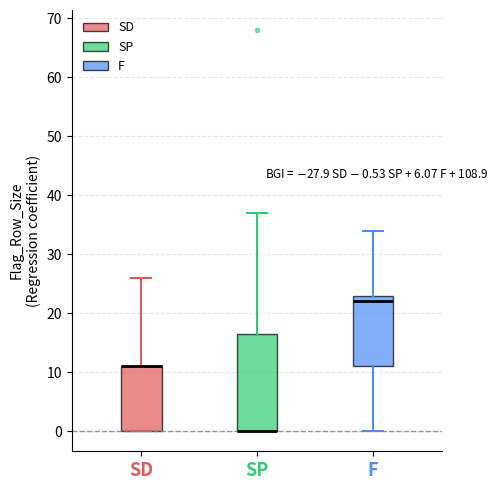

Which box is the tallest, from its lower edge to its upper edge?

SP